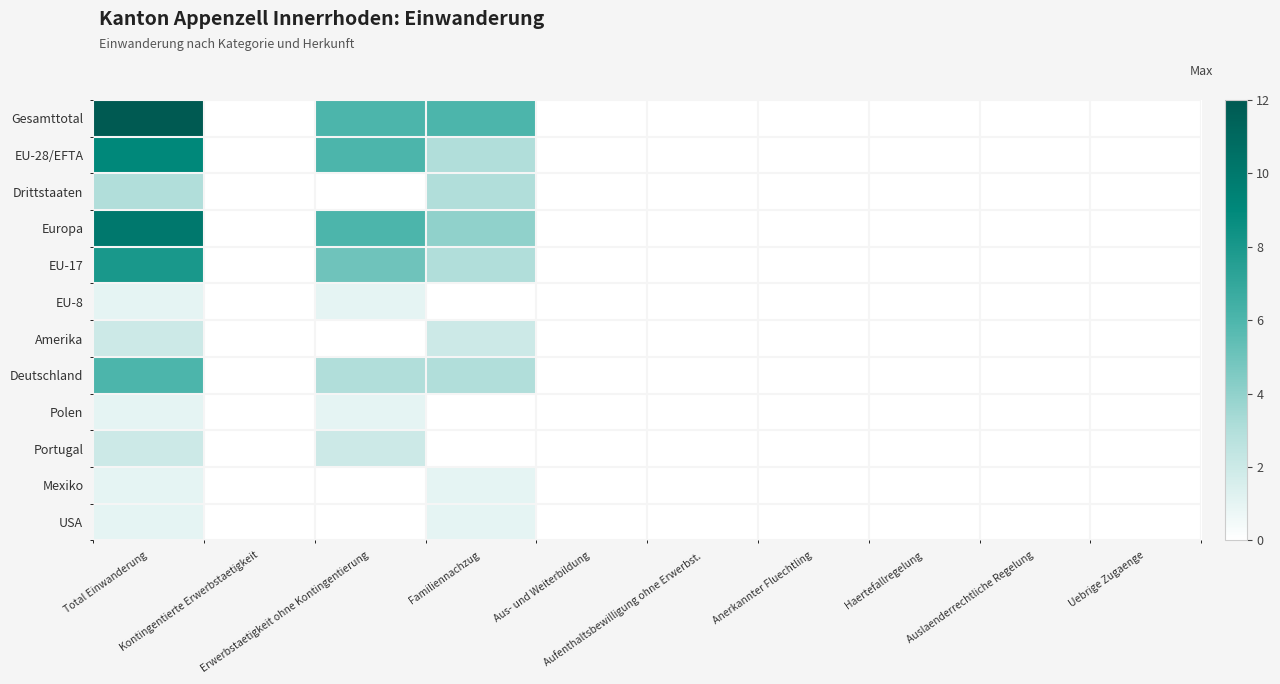

Which series has the widest spread of values?

Gesamttotal